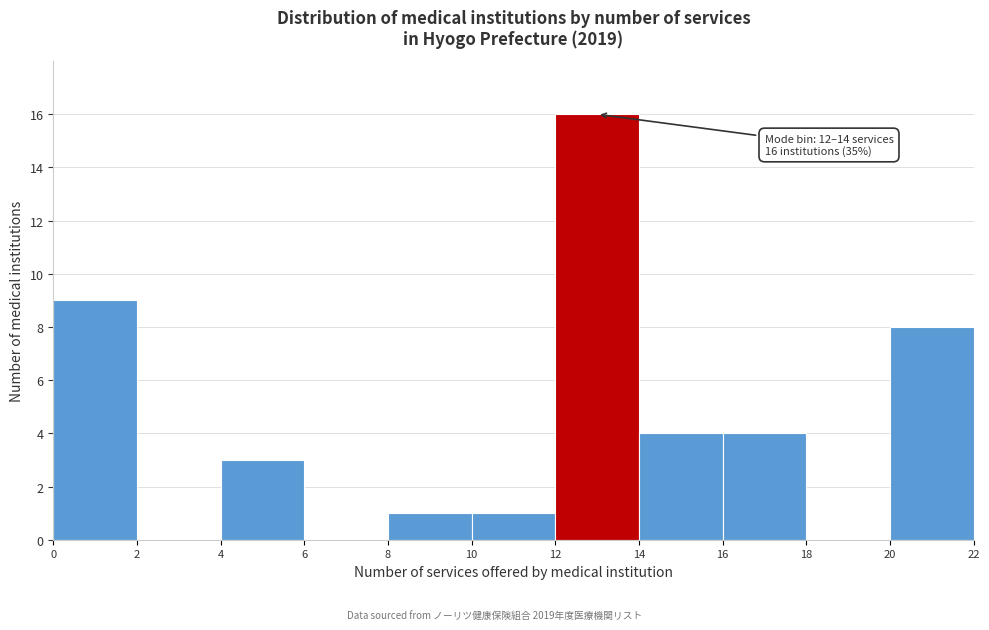

Over which range of the x-axis is the bar tallest?

12 to 14